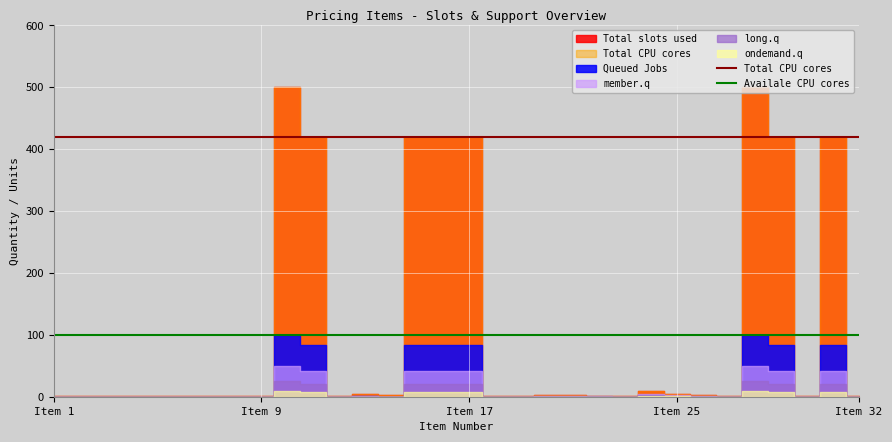

Is it true that Total CPU cores equals 549 at Item 9?

False